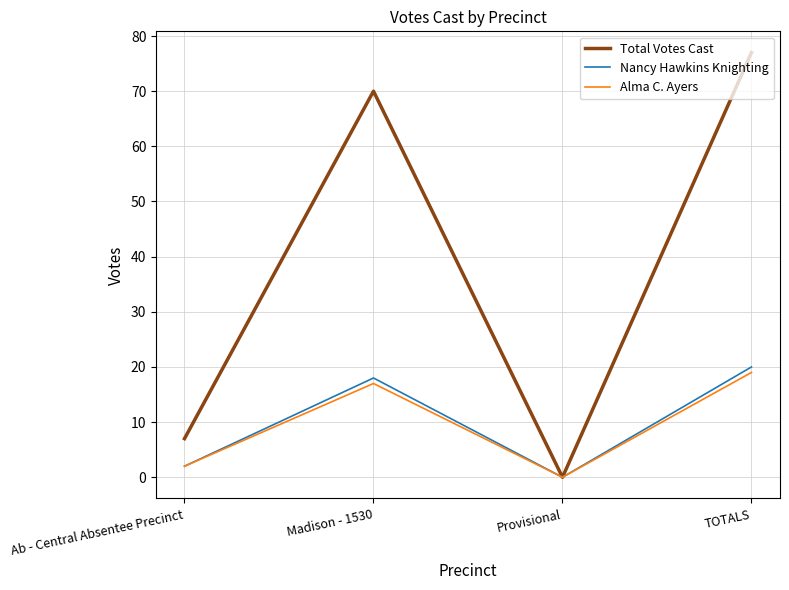

What position from the left is Provisional?

3